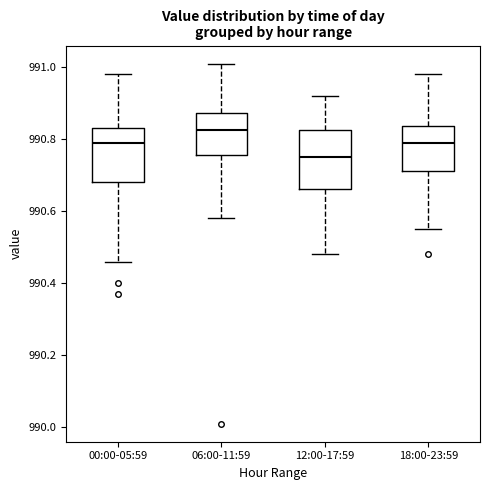

Reading left to right, transcribe this box plot: for each box, give where its median line is, the range the box spans, and where its two whiskers end, as read against the y-axis. The values are not printed on the chart, so give them approximately, as read against the axis.

00:00-05:59: median 990.80, box 990.68 to 990.84, whiskers 990.46 to 990.98
06:00-11:59: median 990.82, box 990.76 to 990.88, whiskers 990.58 to 991.02
12:00-17:59: median 990.76, box 990.66 to 990.82, whiskers 990.48 to 990.92
18:00-23:59: median 990.80, box 990.72 to 990.84, whiskers 990.56 to 990.98